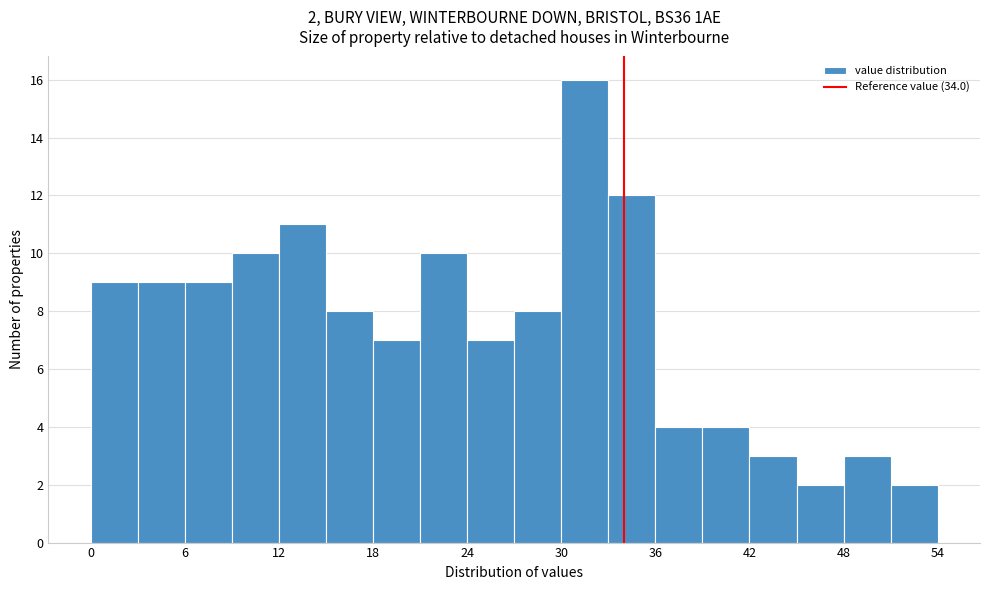

Read against the x-axis, roughly where is the centre of the tallest bar?

32